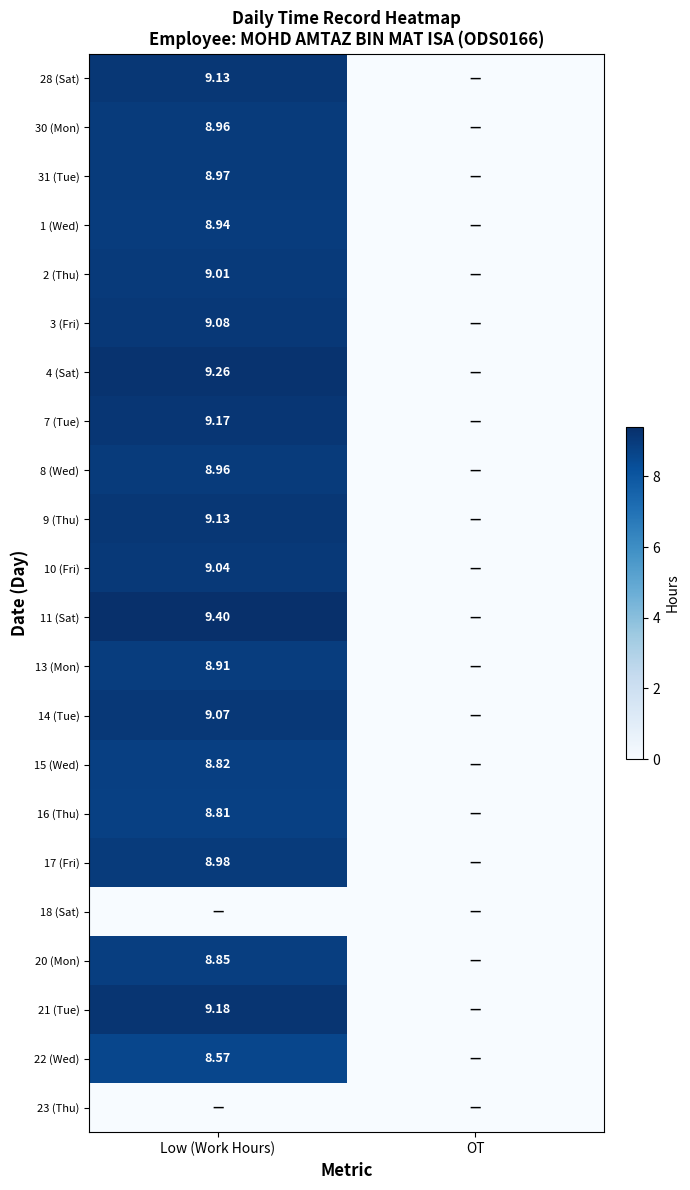

True or false: 17 (Fri) has a value of 4.7 at Low (Work Hours).

False